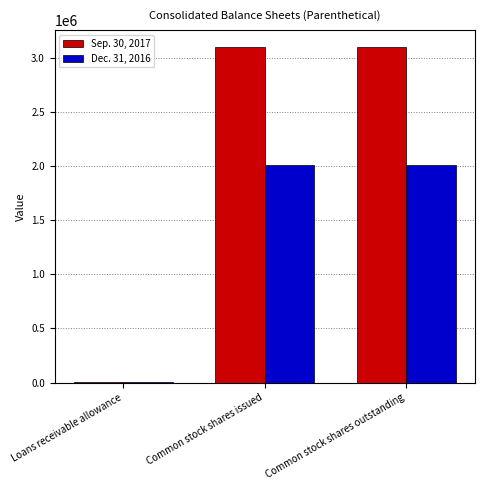

The Sep. 30, 2017 series shows 3101319 at Common stock shares outstanding. True or false?

True